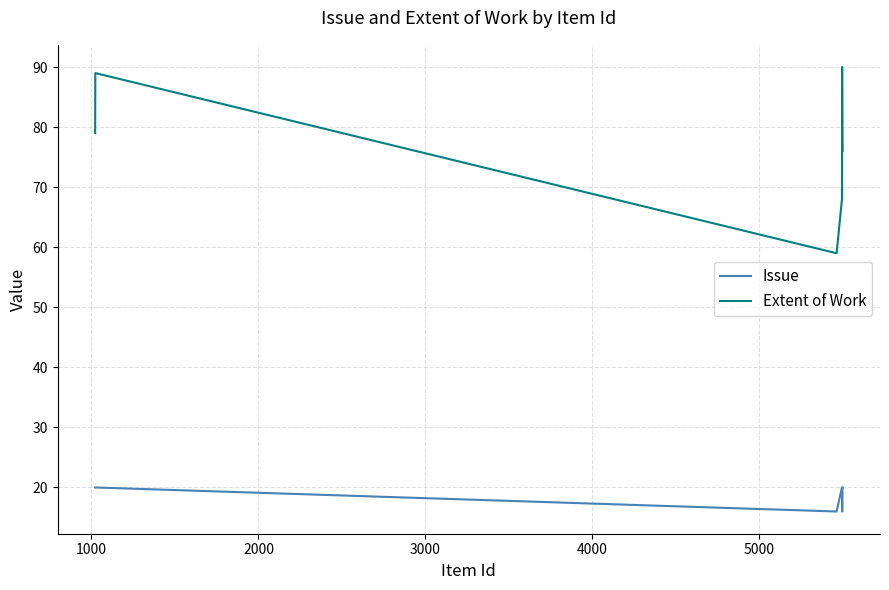

True or false: Extent of Work and Issue intersect in this chart.

False